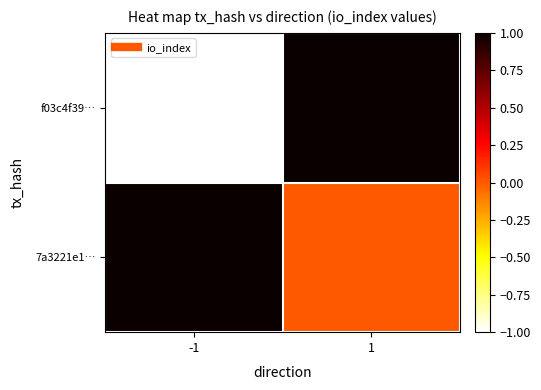

At how many categories does at least one series exceed 0?

2